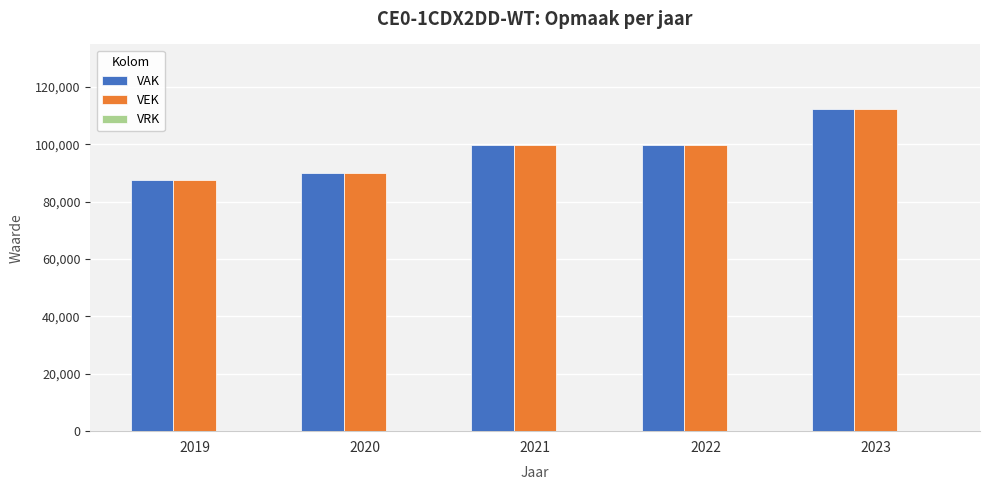

The value of VEK at 2019 is 32011. True or false?

False